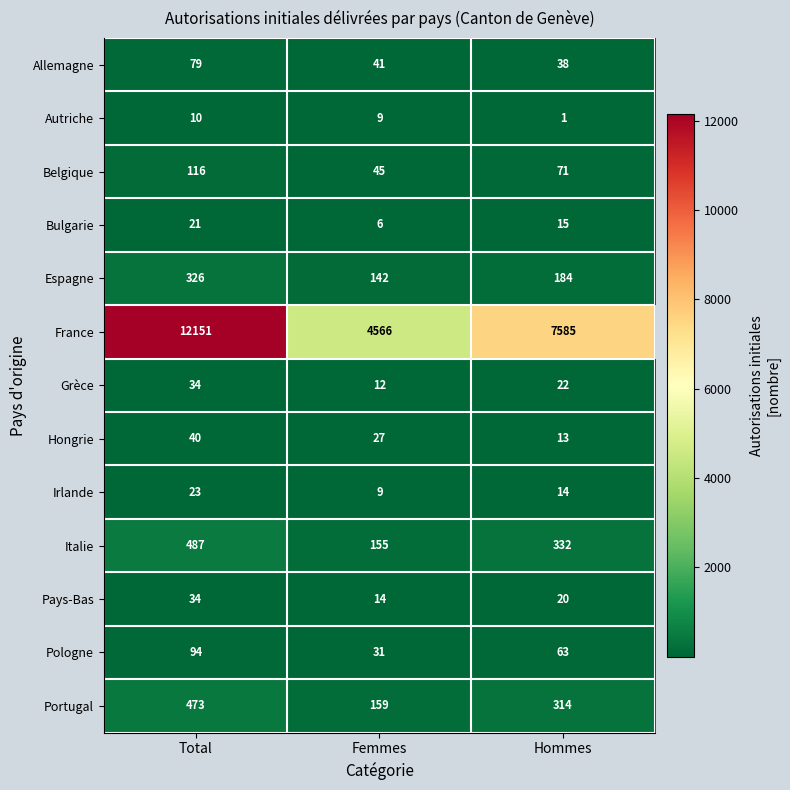

What is the approximate value of Irlande at Femmes?

9